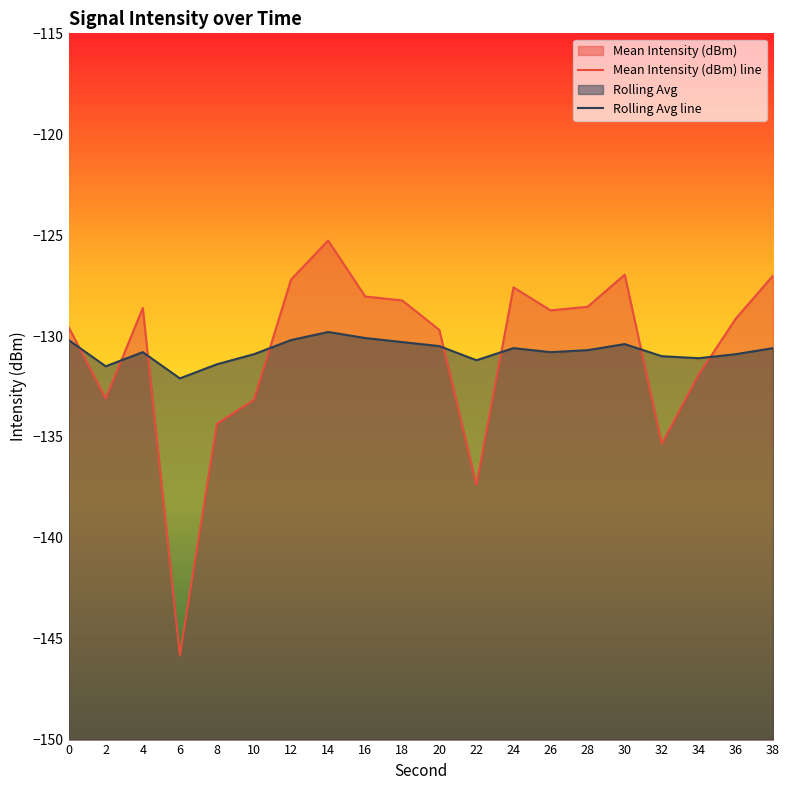

At which label is Mean Intensity (dBm) line closest to -135?

32